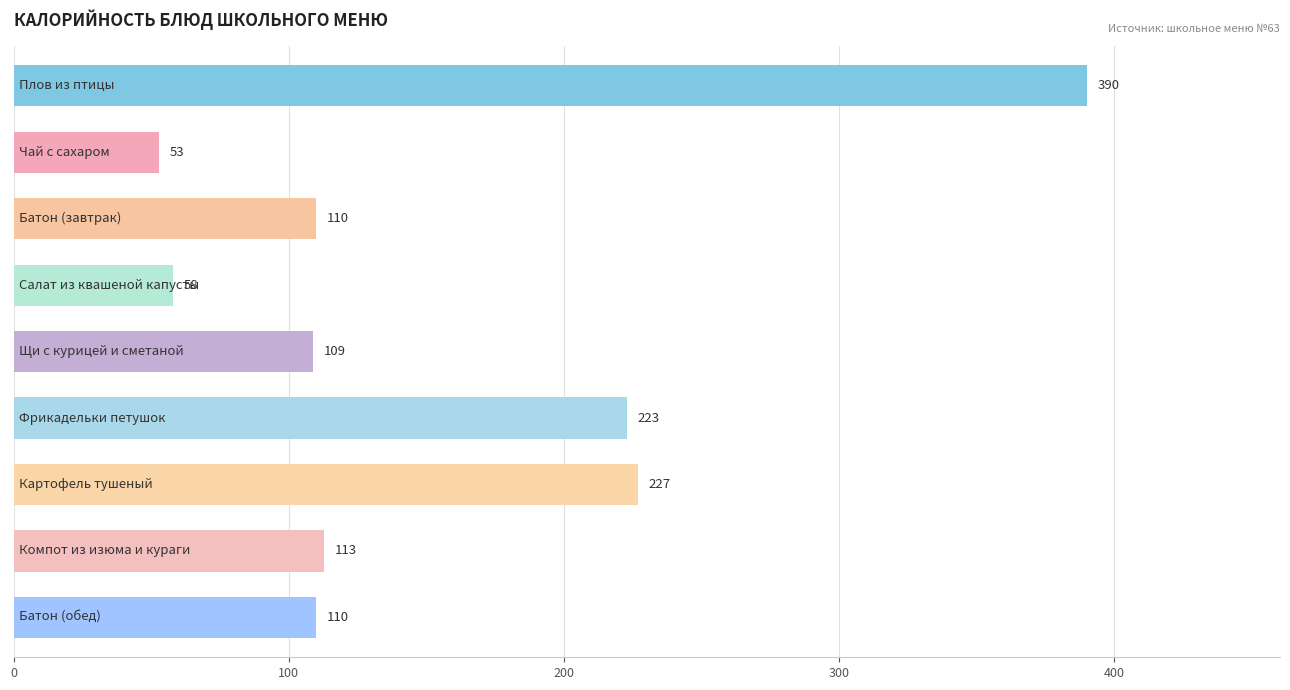

What is the value of the 9th bar from the top?

110